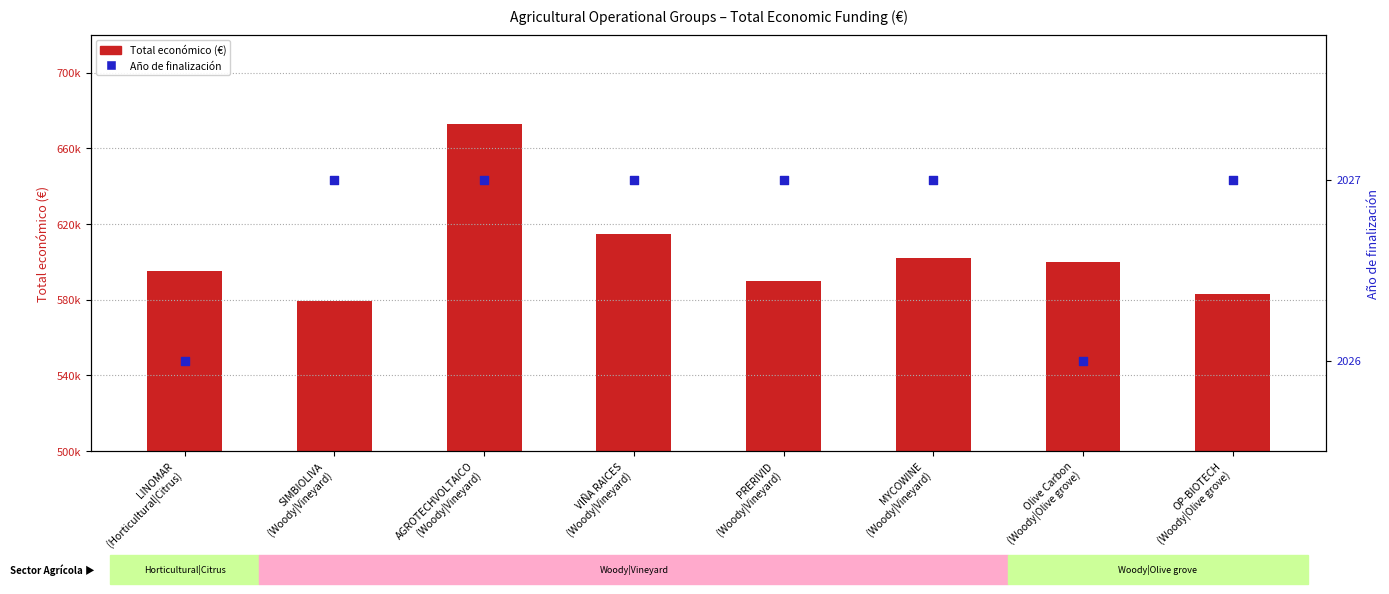

Which series contains the lowest Y value?

Año de finalización